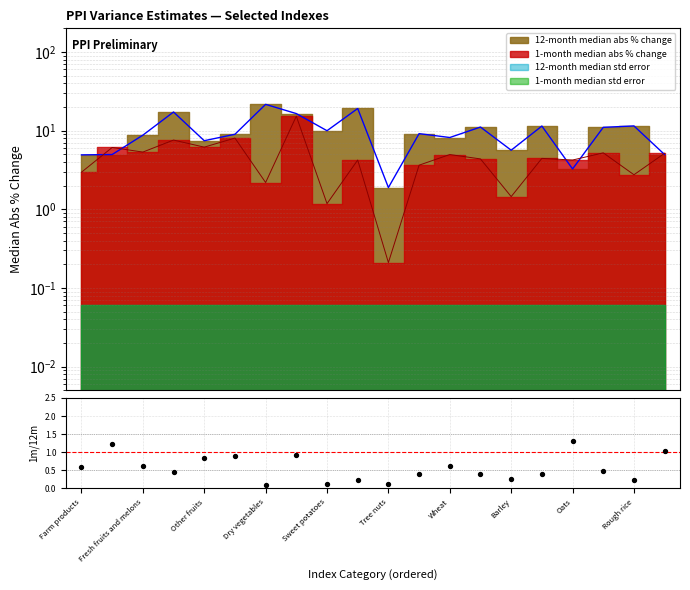

What is the change in value from Fresh fruits and melons to Oats?

+0.7